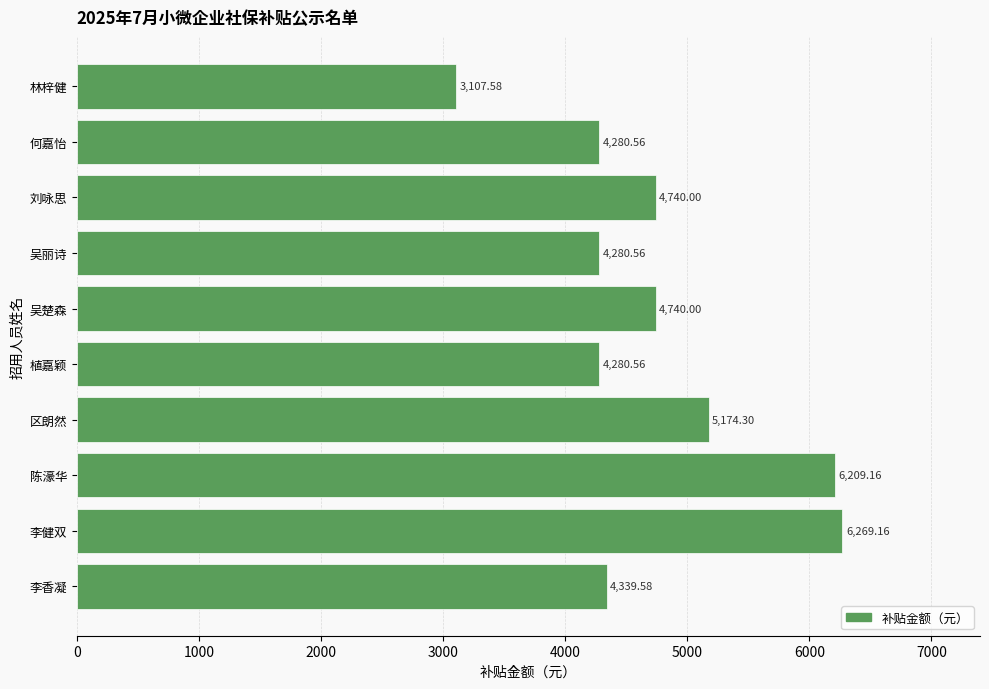

Are the bars grouped side by side (vs. stacked)?

No